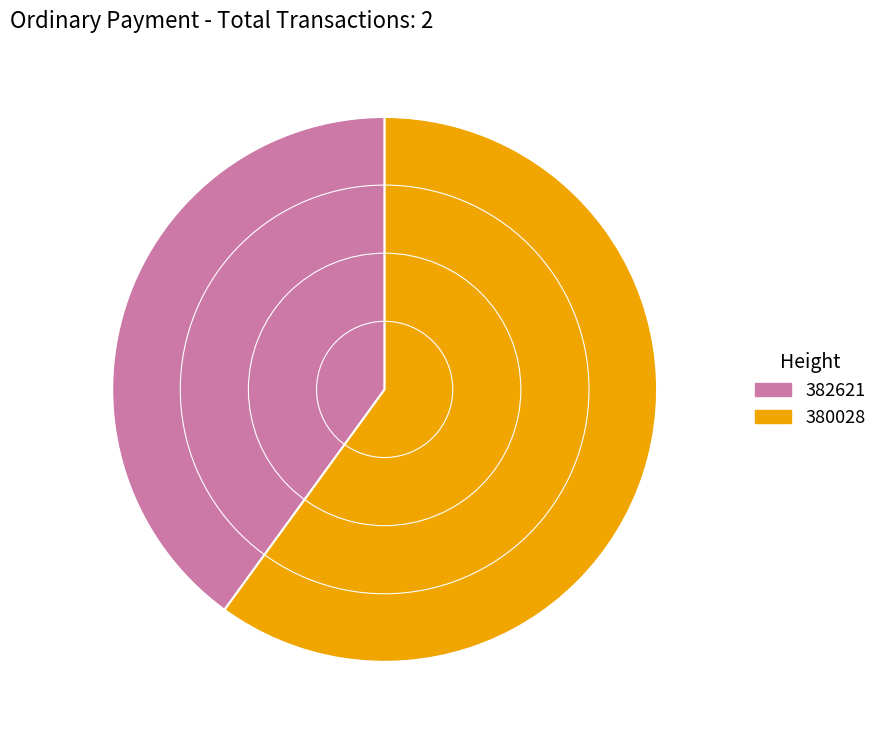

Approximately how many times larger is the value at 382621 compared to 380028?

0.7